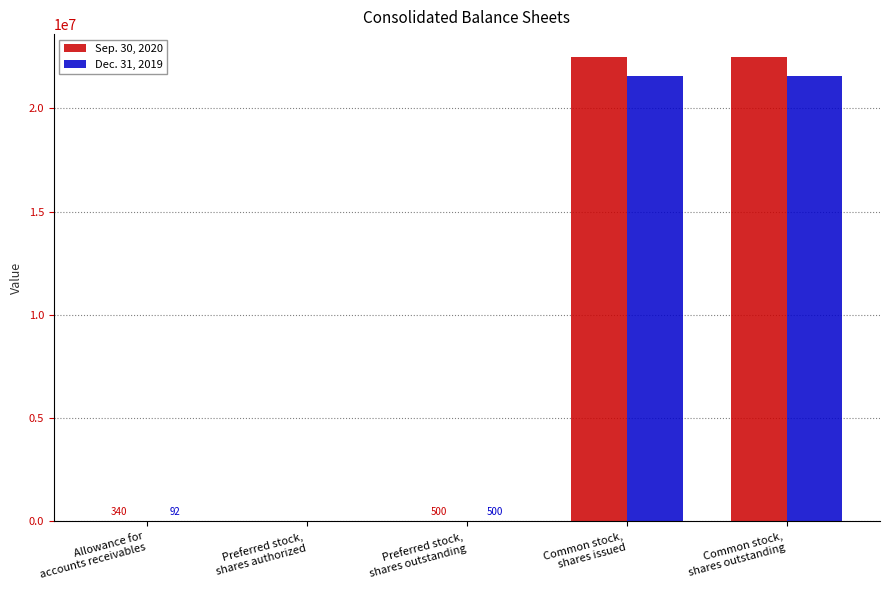

Read the Sep. 30, 2020 value at Common stock,
shares outstanding, to the nearest 100.

22471500